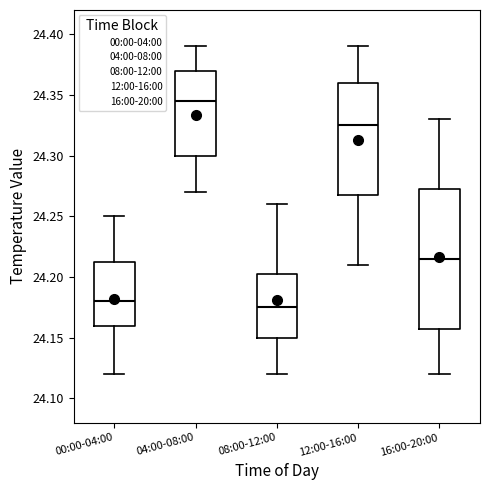

Reading left to right, read every box against the y-axis: the position of its median line, the range the box covers, and the ends of its whiskers. The values are not printed on the chart, so give them approximately, as read against the axis.

00:00-04:00: median 24.180, box 24.160 to 24.215, whiskers 24.120 to 24.250
04:00-08:00: median 24.345, box 24.300 to 24.370, whiskers 24.270 to 24.390
08:00-12:00: median 24.175, box 24.150 to 24.205, whiskers 24.120 to 24.260
12:00-16:00: median 24.325, box 24.270 to 24.360, whiskers 24.210 to 24.390
16:00-20:00: median 24.215, box 24.160 to 24.275, whiskers 24.120 to 24.330